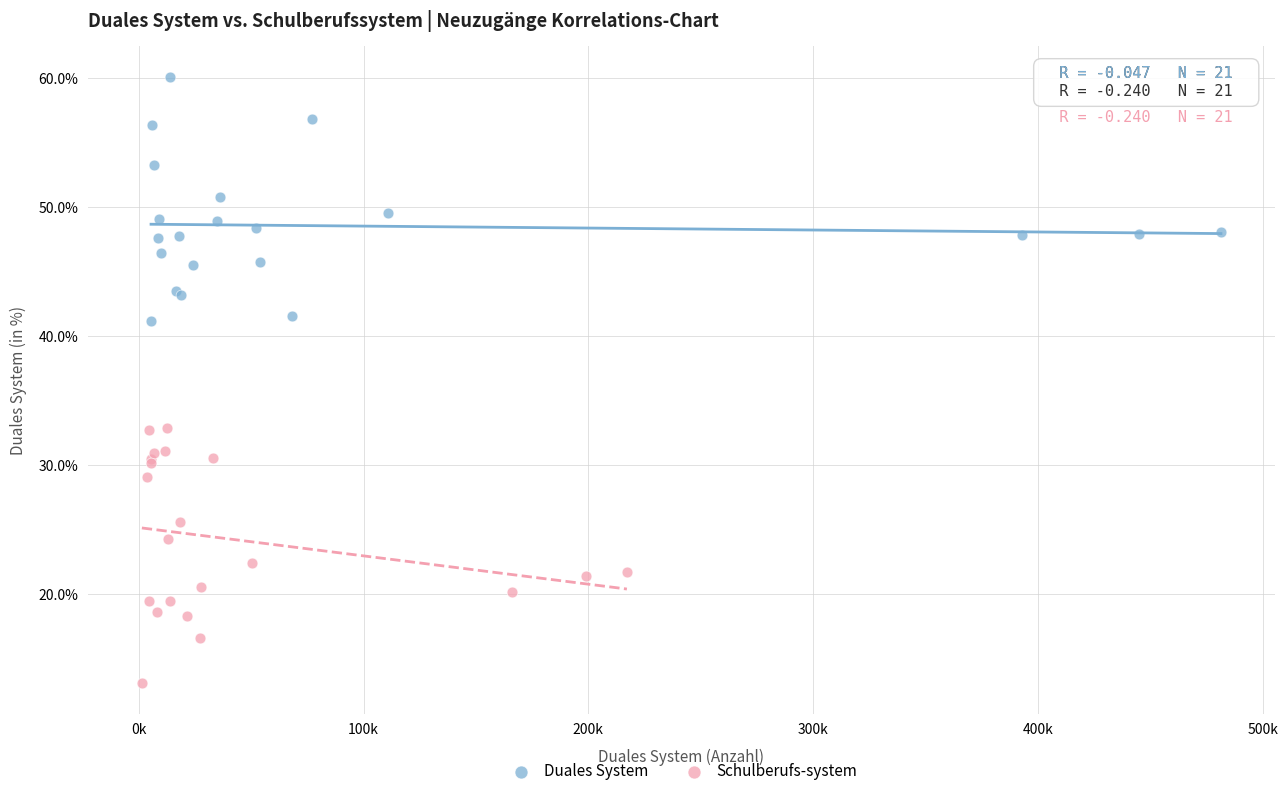

Which series contains the lowest Y value?

Schulberufs-system